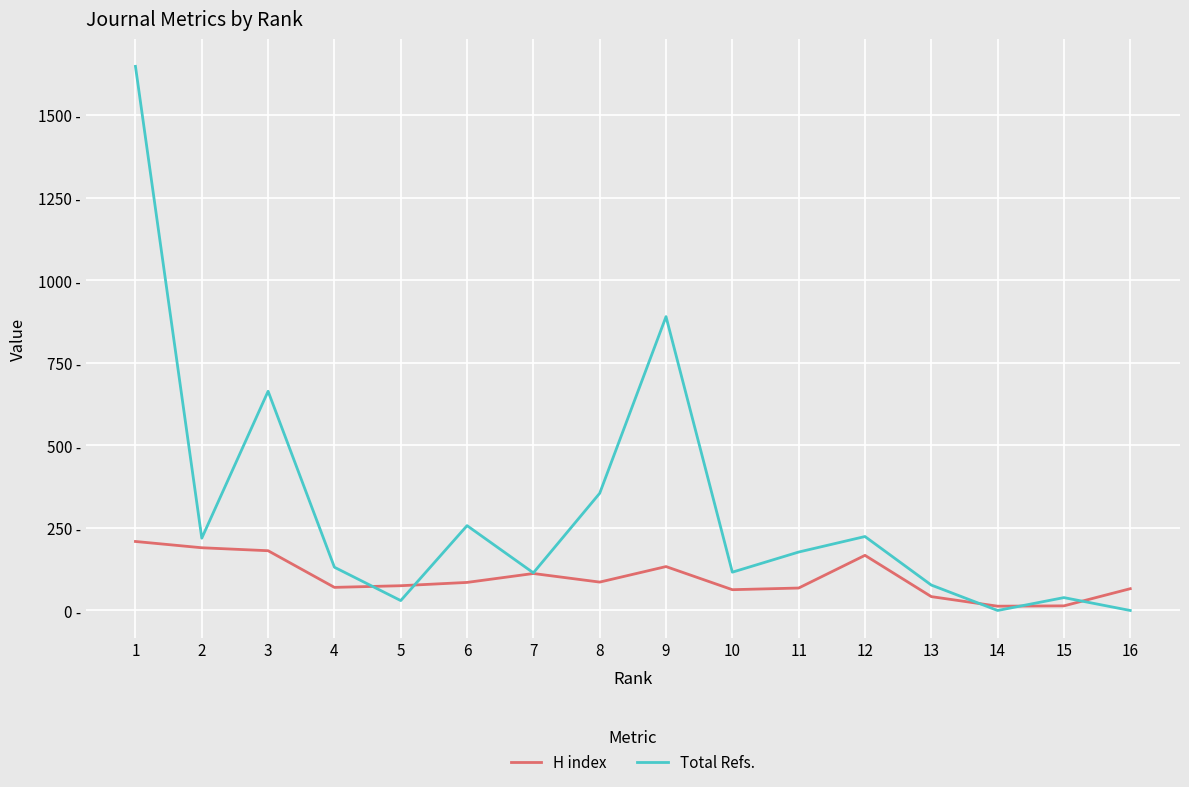

True or false: Total Refs. and H index intersect in this chart.

True